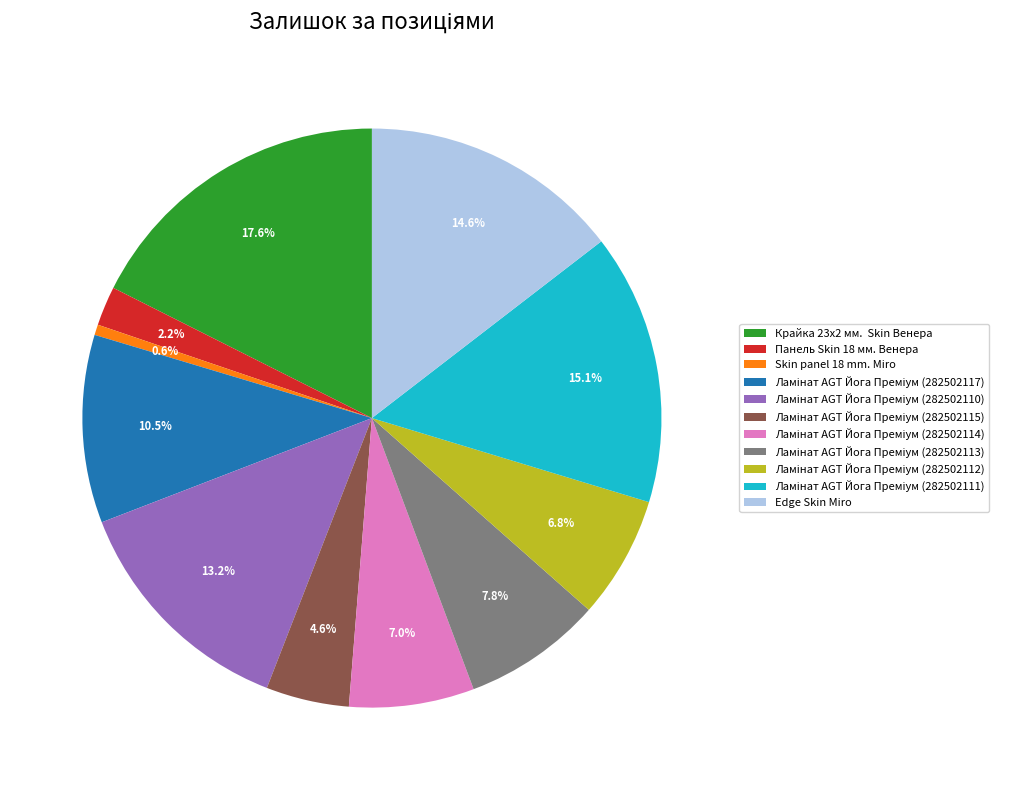

Is there any slice that represents more than half of the pie?

No